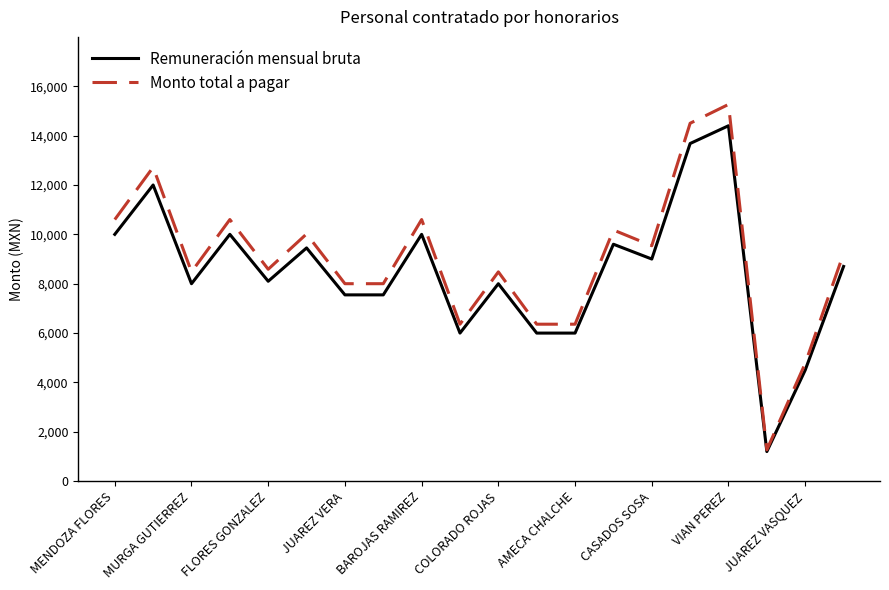

Which series has the largest range (max minus min)?

Monto total a pagar